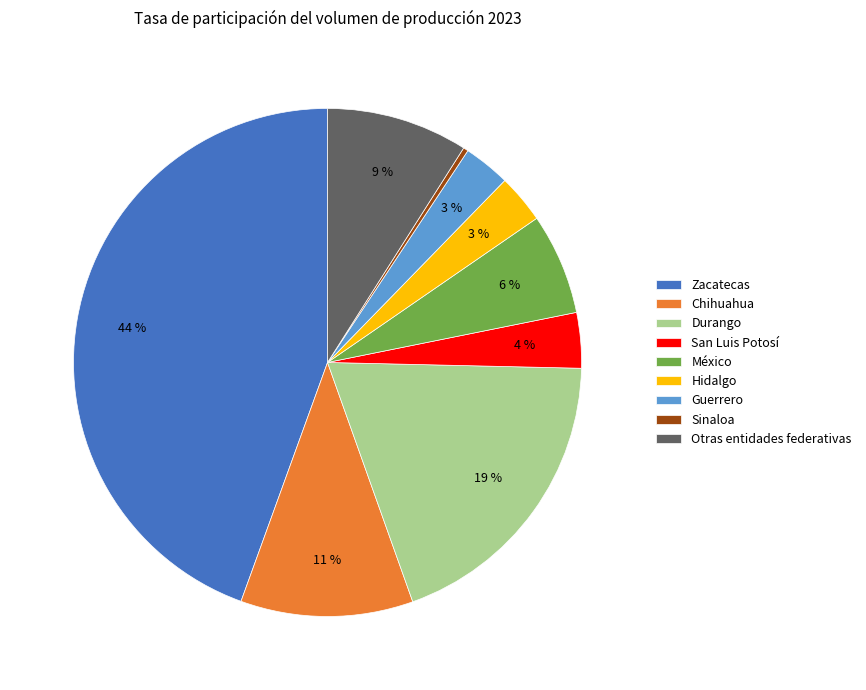

To the nearest percent, what is the average slice percentage?

11%